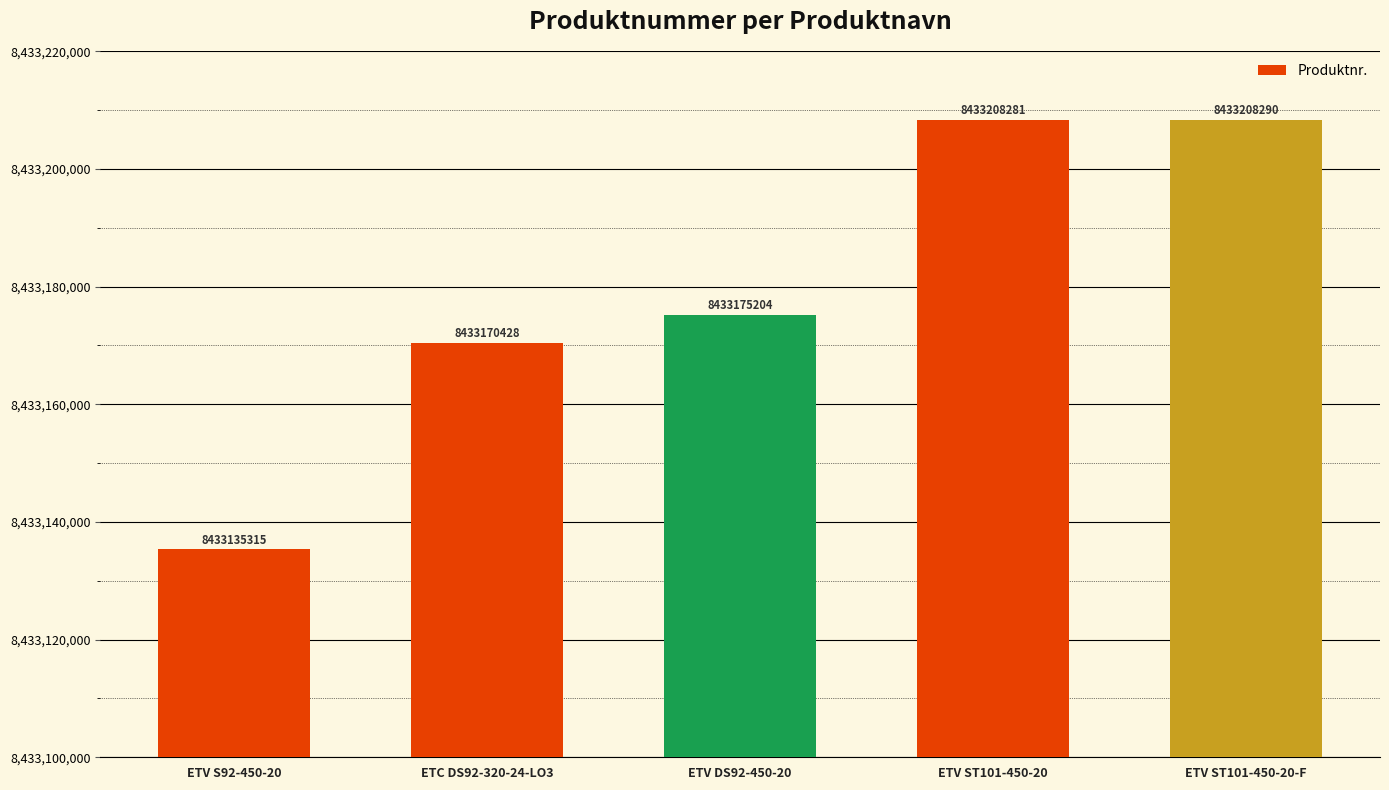

The chart shows a value of 8433175204 at ETV DS92-450-20. True or false?

True